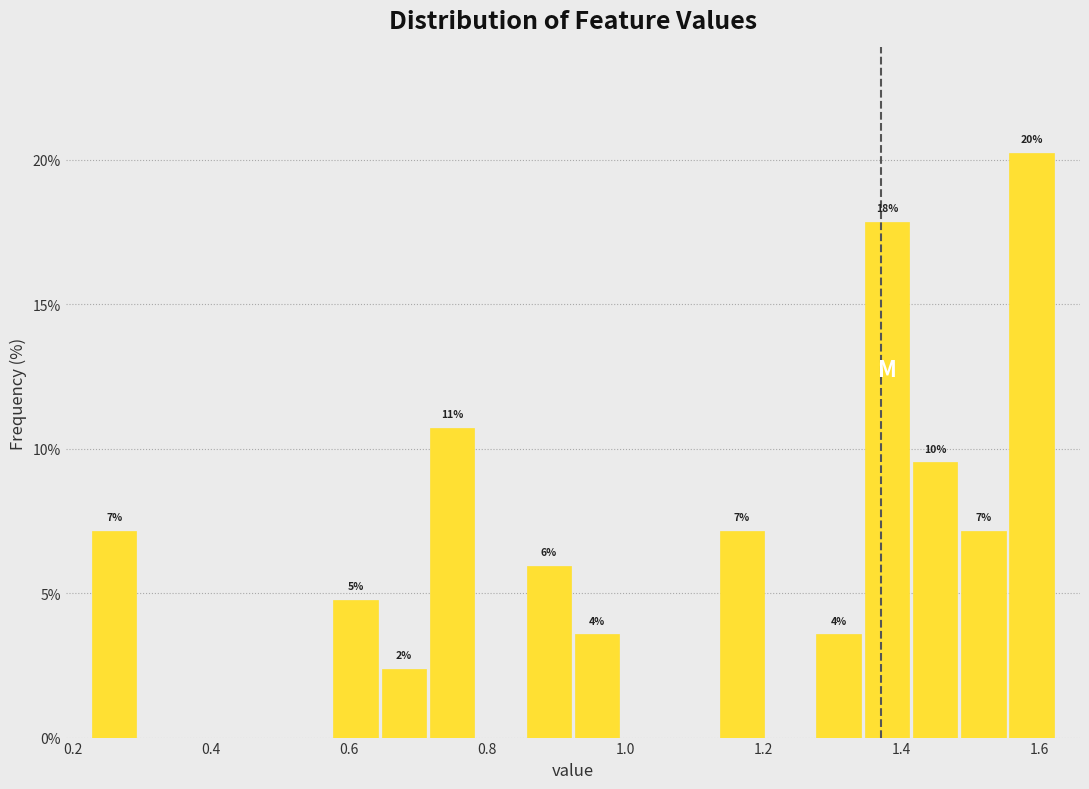

Read against the x-axis, roughly where is the centre of the tallest bar?

1.58